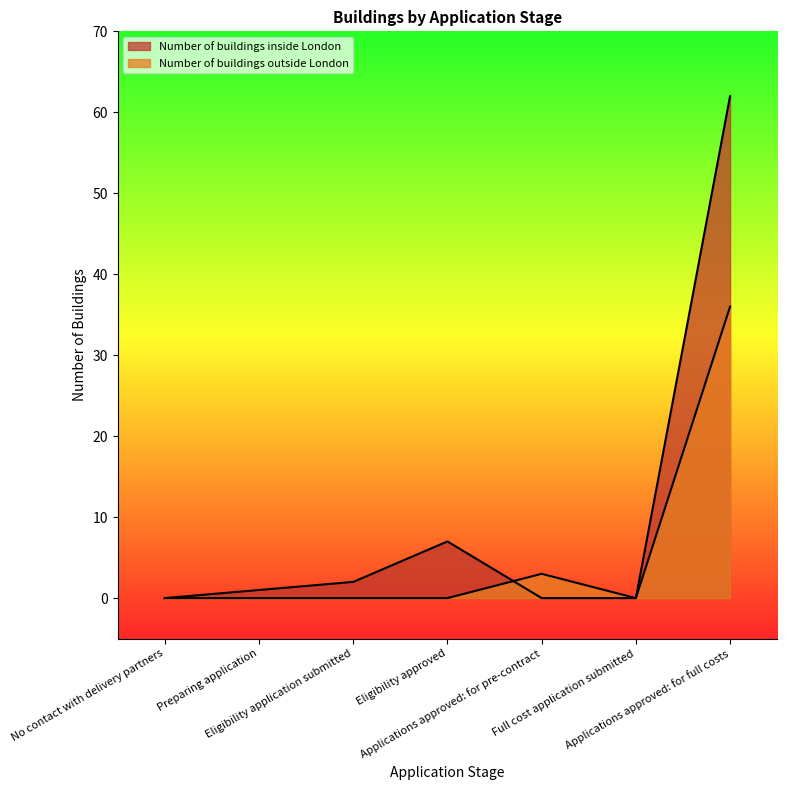

At which label does Number of buildings outside London reach its peak?

Applications approved: for full costs